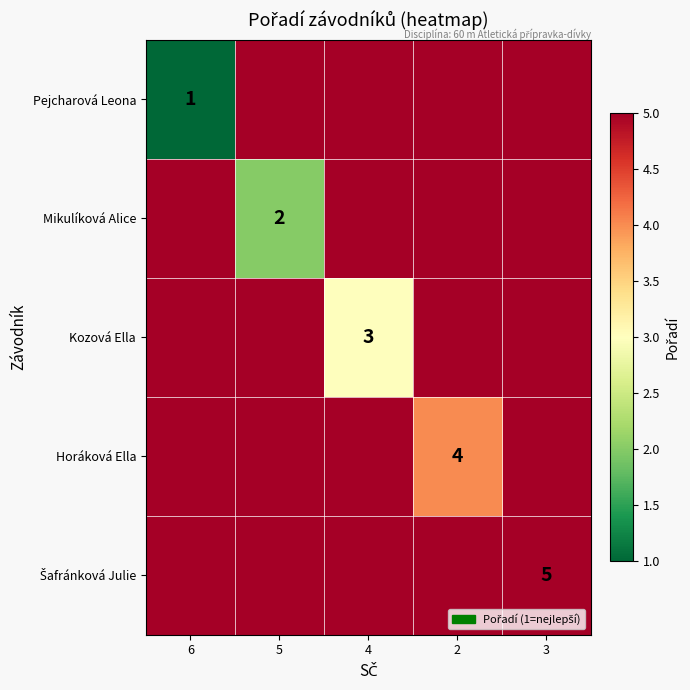

At 3, list the series in order from largest to smallest.

Pejcharová Leona, Mikulíková Alice, Kozová Ella, Horáková Ella, Šafránková Julie